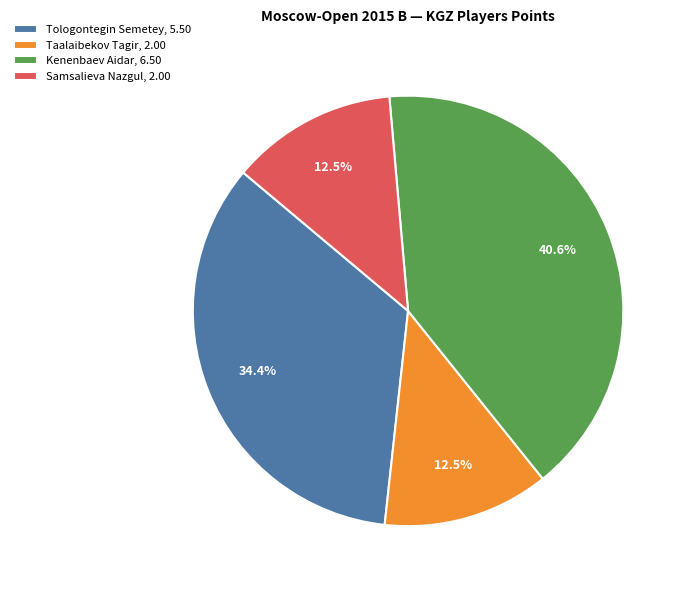

Between Taalaibekov Tagir, 2.00 and Kenenbaev Aidar, 6.50, which is larger?

Kenenbaev Aidar, 6.50